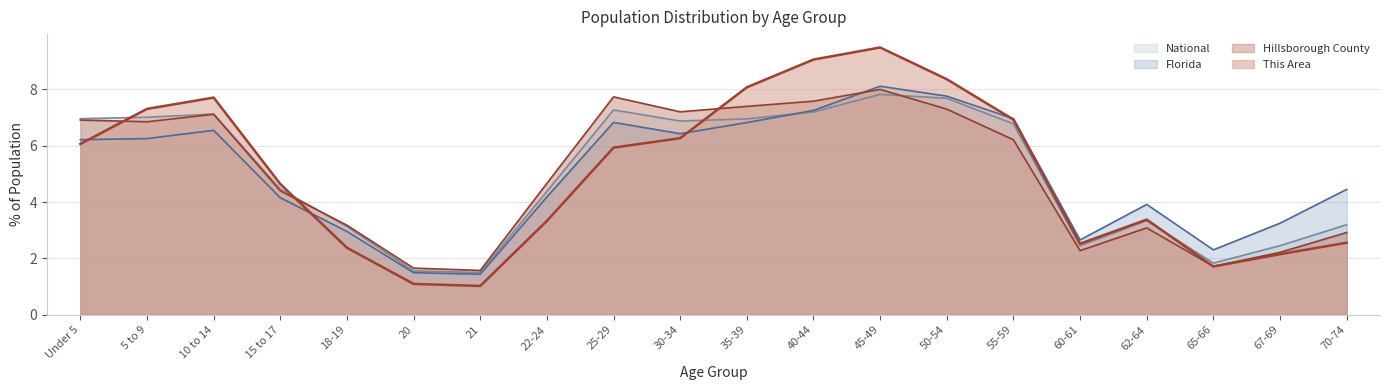

Reading right to left, transcribe all the data shown in this chart.

This Area: 2.6	2.2	1.7	3.4	2.5	6.9	8.4	9.5	9.1	8.1	6.3	5.9	3.3	1.0	1.1	2.4	4.6	7.7	7.3	6.1
Hillsborough County: 2.9	2.2	1.7	3.1	2.3	6.2	7.3	8.0	7.6	7.4	7.2	7.7	4.7	1.6	1.7	3.2	4.4	7.1	6.9	6.9
Florida: 4.5	3.3	2.3	3.9	2.7	7.0	7.8	8.1	7.3	6.8	6.4	6.8	4.2	1.4	1.5	3.0	4.2	6.5	6.3	6.2
National: 3.2	2.5	1.8	3.3	2.5	6.8	7.7	7.8	7.2	7.0	6.9	7.3	4.4	1.5	1.6	3.1	4.5	7.1	7.0	7.0